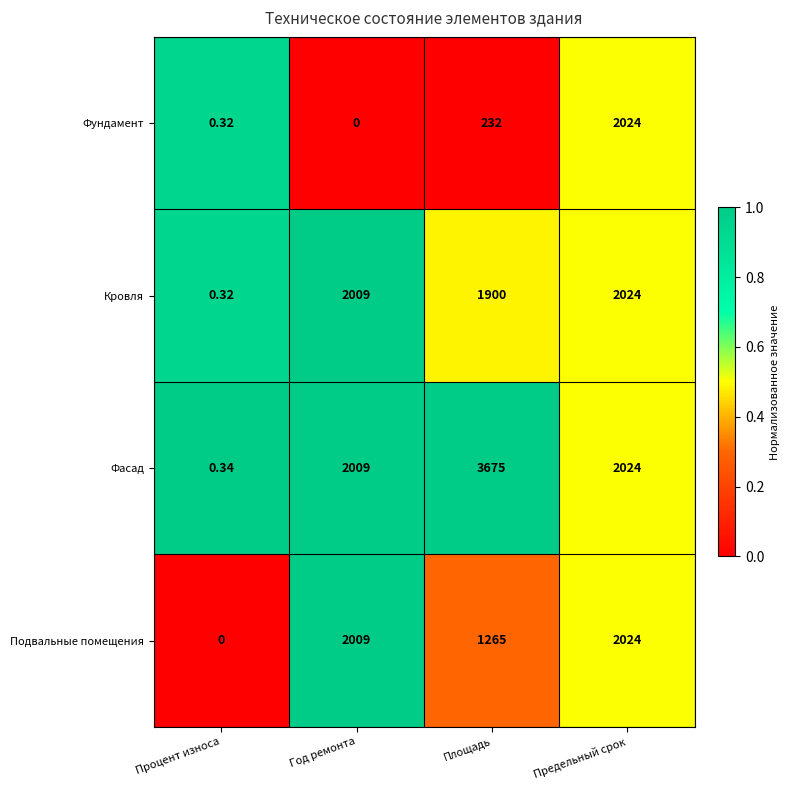

At which label does Фасад first exceed 2024?

Площадь